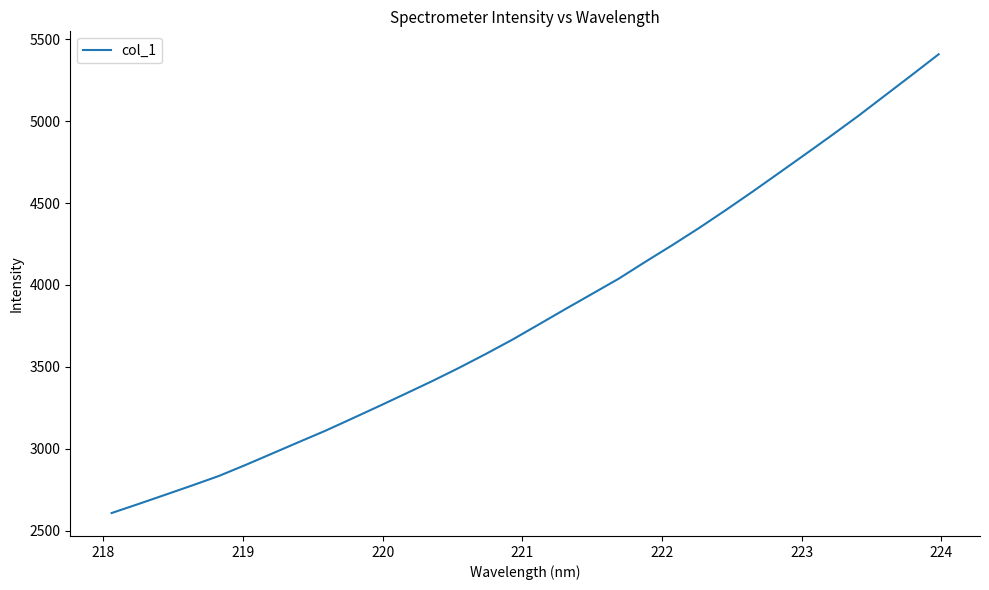

Does the chart display data point markers on the line(s)?

No